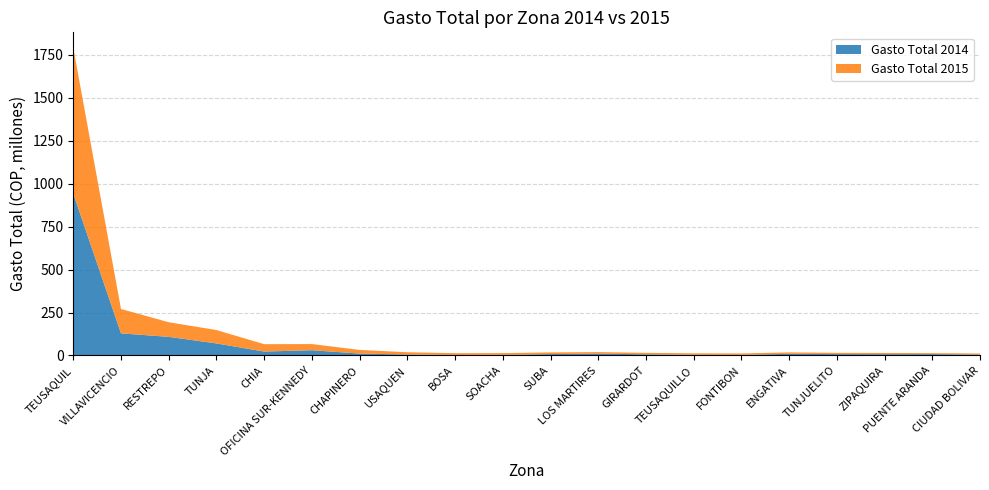

Reading right to left, extract all data points from this chart.

Gasto Total 2014: 5445497.0	7693781.0	7442636.0	7893985.0	9520140.0	3283144.0	3921051.0	6573530.0	10692298.0	7997057.0	3453116.0	3092396.0	5574565.0	10919217.0	30440482.0	22644964.1	69940334.1	108248596.2	128639861.2	941988489.8
Gasto Total 2015: 5775122.0	5776693.0	7080679.1	7170029.0	8257399.0	8321578.0	8502893.0	8573769.0	8842128.0	9613685.0	10022899.0	10040682.0	13061744.0	21144737.0	35752267.0	42911437.4	77911564.2	85065563.8	141843707.7	849434010.3